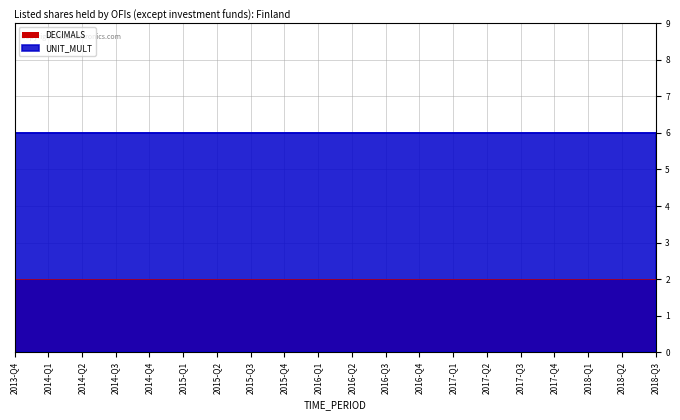

Is it true that UNIT_MULT equals 6 at 2016-Q4?

True